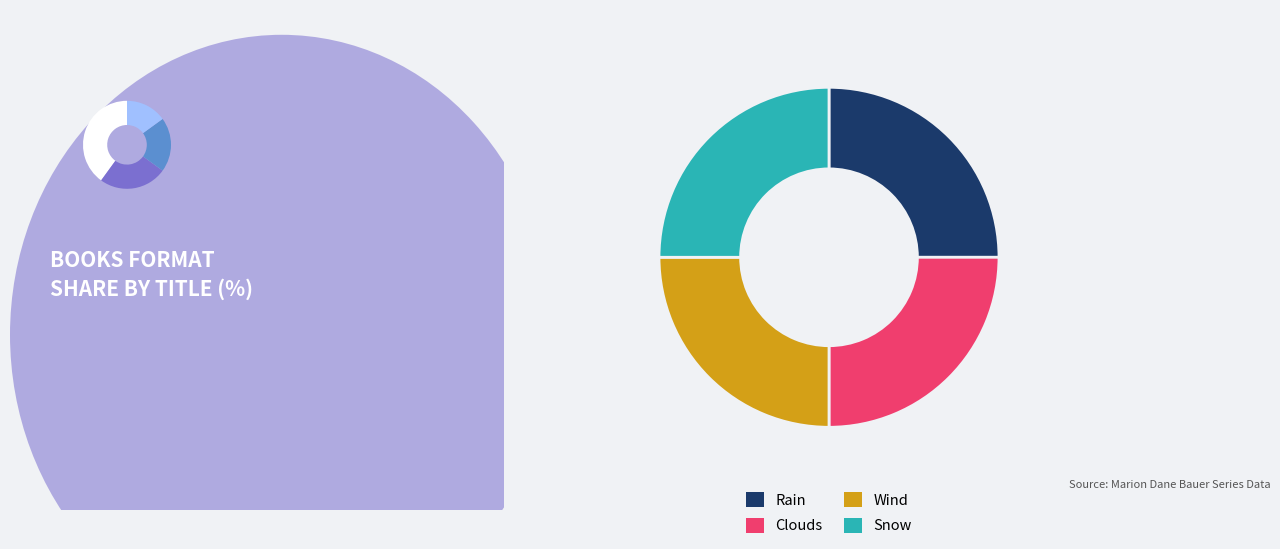

True or false: Wind accounts for 25% of the total.

True